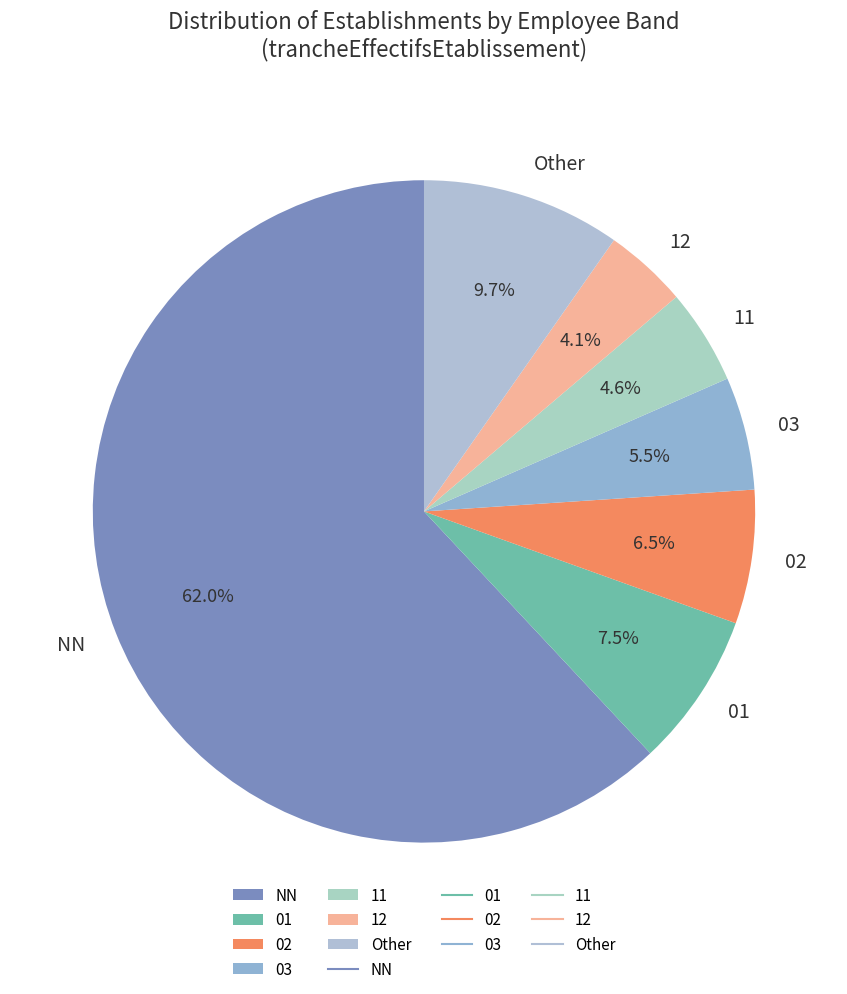

What is the total percentage of 12 and 01?

11.6%